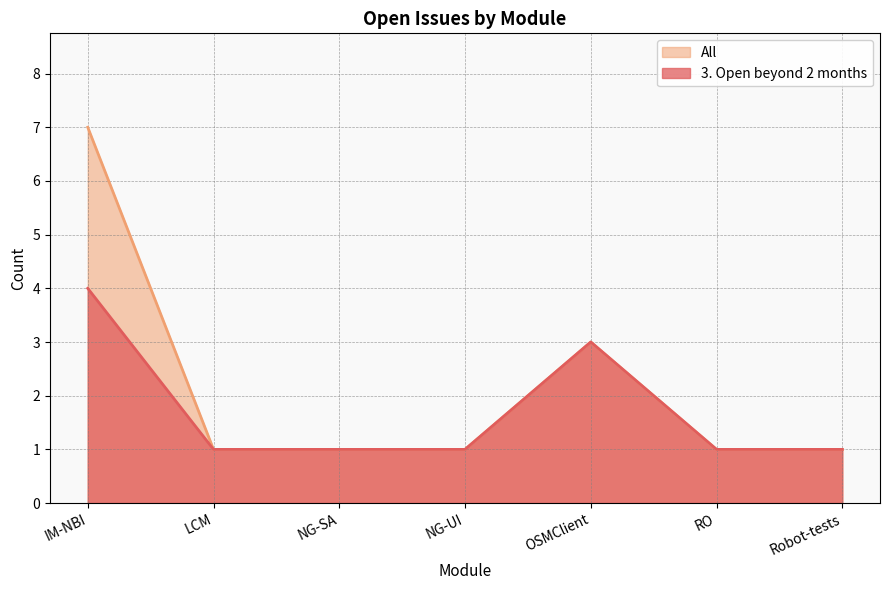

The All series shows 1 at RO. True or false?

True